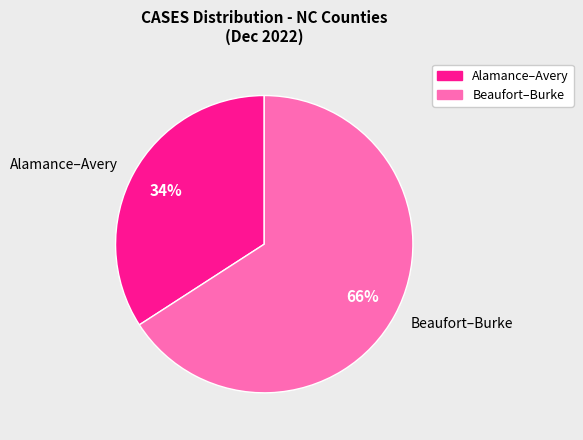

To the nearest percent, what is the difference between the Beaufort–Burke and Alamance–Avery slice percentages?

32%